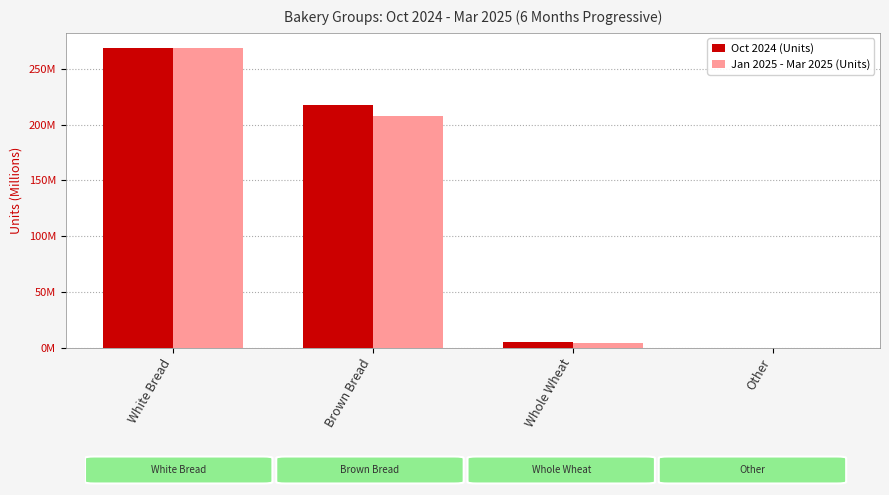

The Jan 2025 - Mar 2025 (Units) series shows 0 at Other. True or false?

True